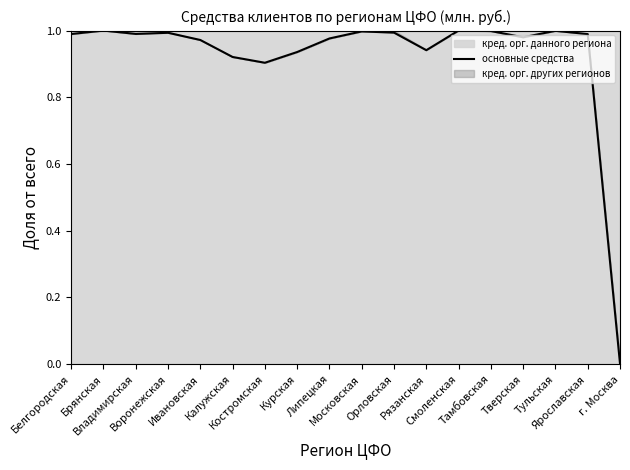

Reading left to right, extract all data points from this chart.

Белгородская=1.0	Брянская=1.0	Владимирская=1.0	Воронежская=1.0	Ивановская=1.0	Калужская=0.9	Костромская=0.9	Курская=0.9	Липецкая=1.0	Московская=1.0	Орловская=1.0	Рязанская=0.9	Смоленская=1.0	Тамбовская=1.0	Тверская=1.0	Тульская=1.0	Ярославская=1.0	г. Москва=0.0